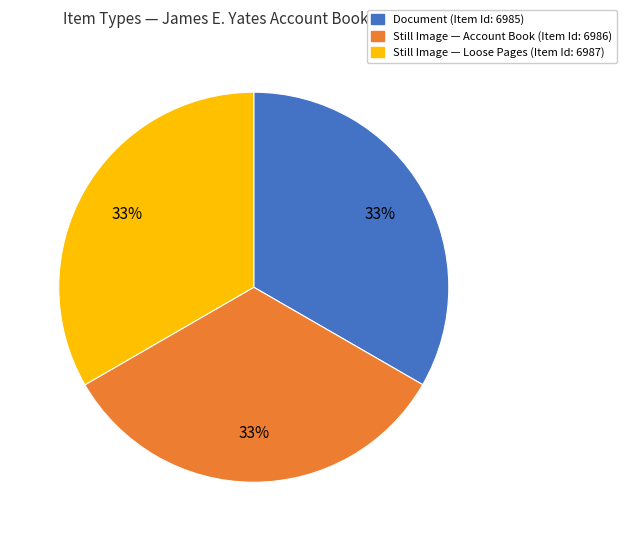

Is there a majority slice in this chart?

No